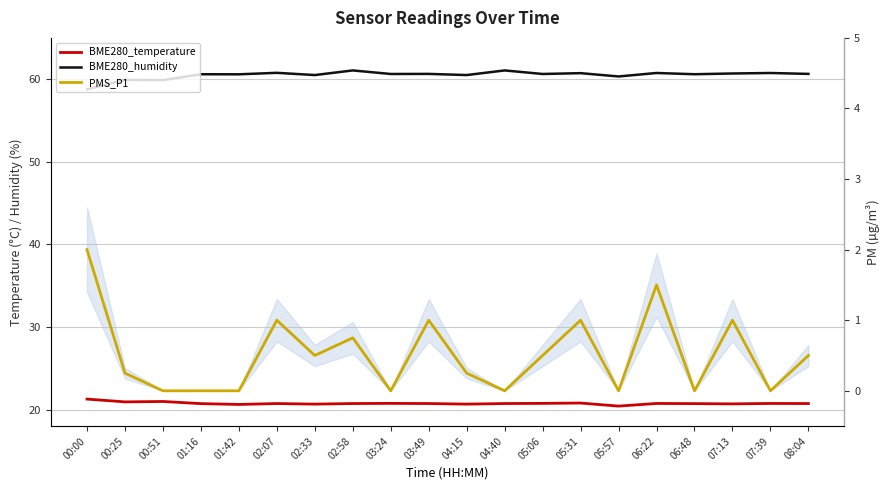

Between 07:39 and 02:33, which is larger?

07:39